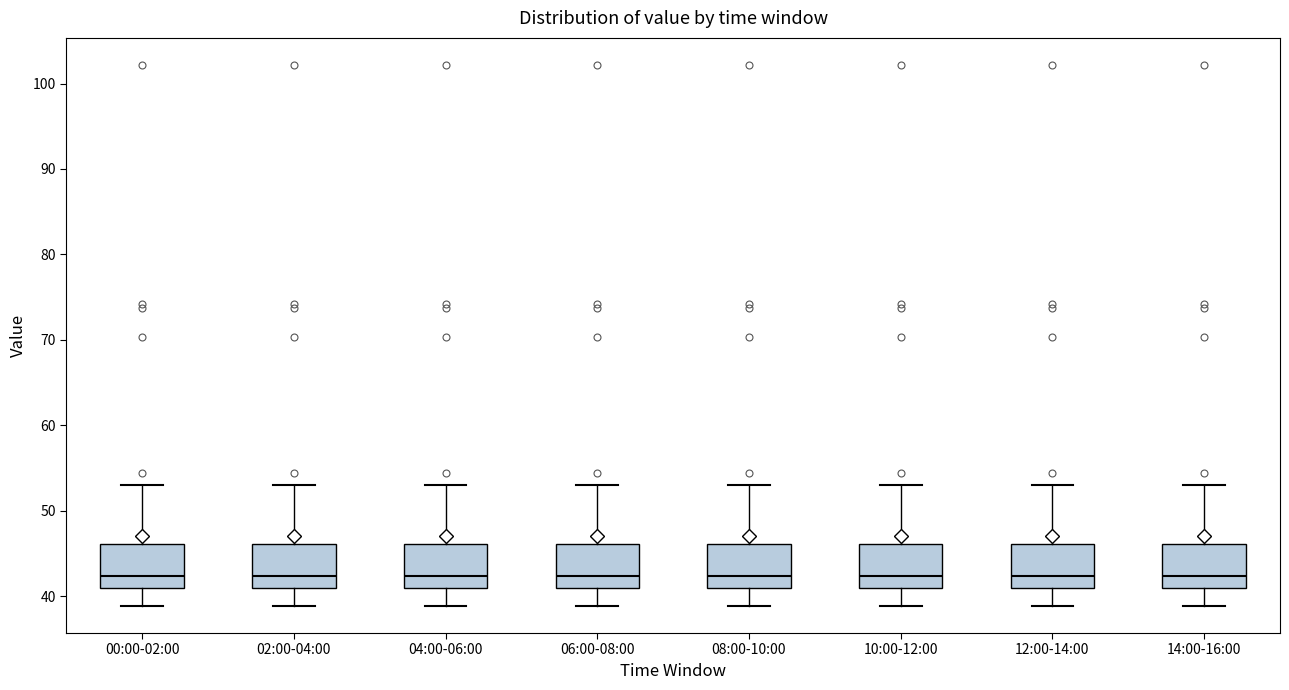

Reading left to right, read every box against the y-axis: the position of its median line, the range the box covers, and the ends of its whiskers. The values are not printed on the chart, so give them approximately, as read against the axis.

00:00-02:00: median 42, box 41 to 46, whiskers 39 to 53
02:00-04:00: median 42, box 41 to 46, whiskers 39 to 53
04:00-06:00: median 42, box 41 to 46, whiskers 39 to 53
06:00-08:00: median 42, box 41 to 46, whiskers 39 to 53
08:00-10:00: median 42, box 41 to 46, whiskers 39 to 53
10:00-12:00: median 42, box 41 to 46, whiskers 39 to 53
12:00-14:00: median 42, box 41 to 46, whiskers 39 to 53
14:00-16:00: median 42, box 41 to 46, whiskers 39 to 53